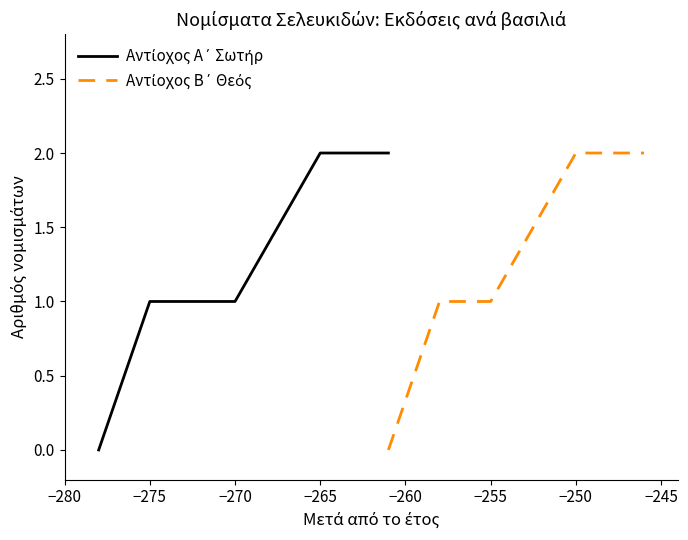

True or false: Αντίοχος Β΄ Θεός has more than 0 interior local peaks.

False